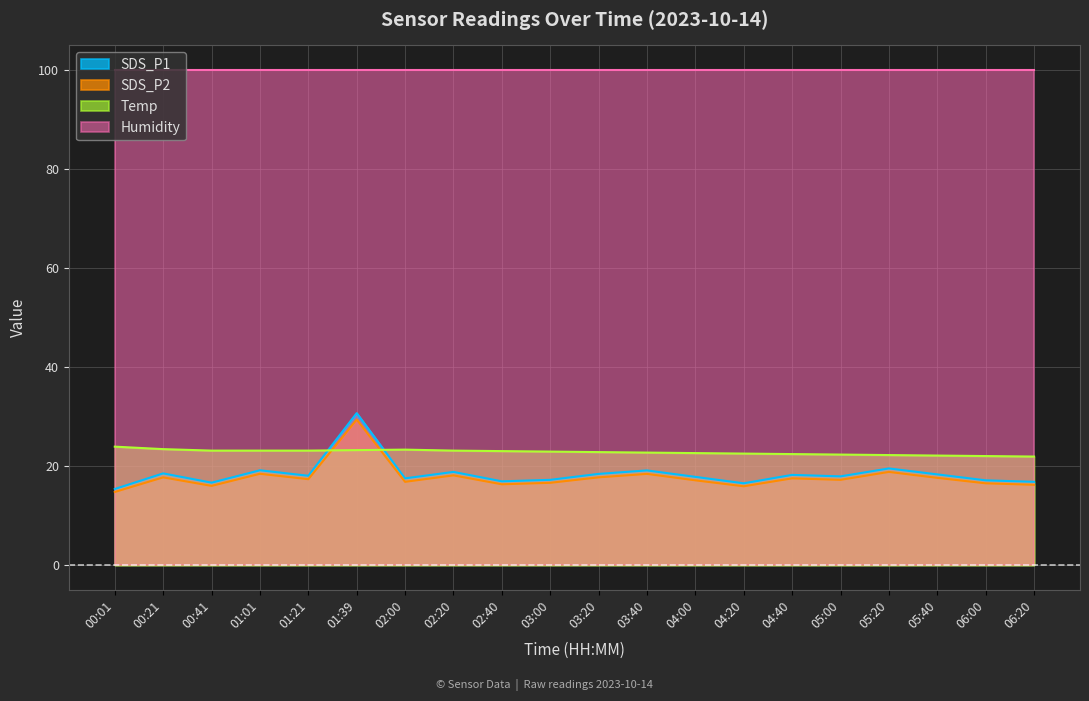

What is the sum of all SDS_P2 values?

354.3